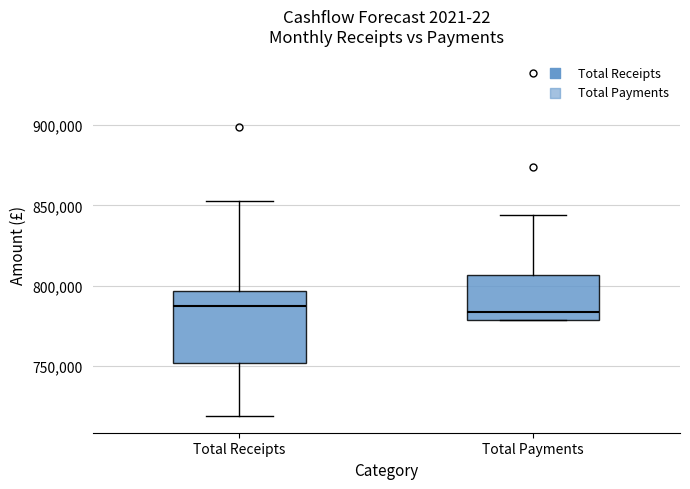

Reading left to right, read every box against the y-axis: the position of its median line, the range the box covers, and the ends of its whiskers. The values are not printed on the chart, so give them approximately, as read against the axis.

Total Receipts: median 785000, box 750000 to 795000, whiskers 720000 to 855000
Total Payments: median 785000, box 780000 to 805000, whiskers 780000 to 845000